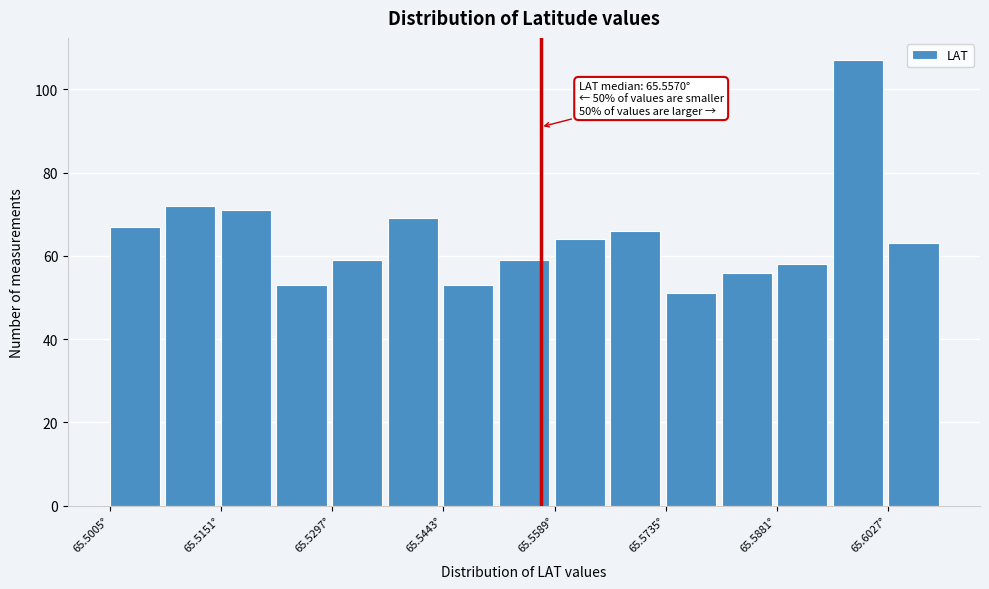

Read against the x-axis, roughly where is the centre of the tallest bar?

65.598